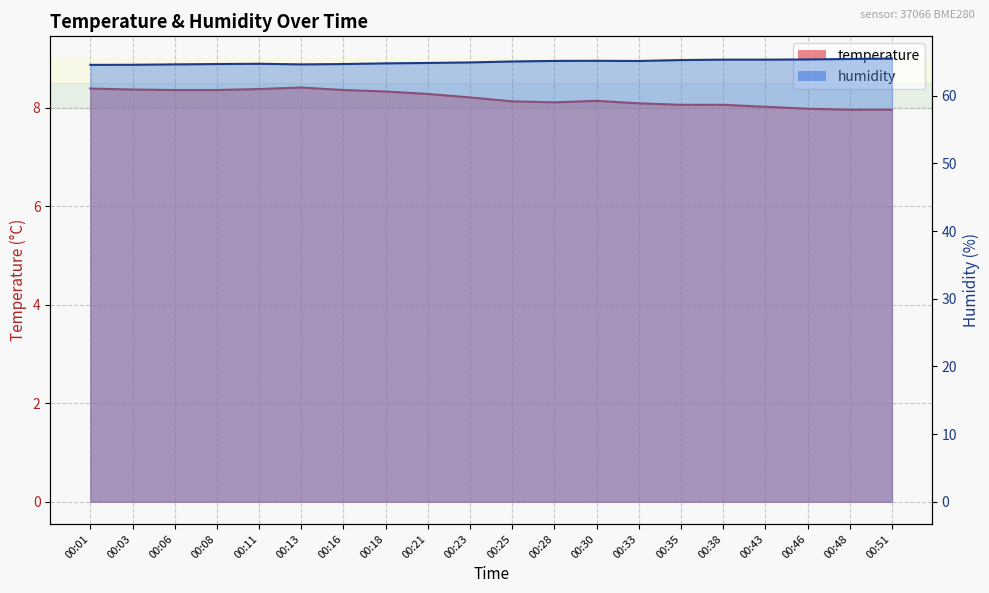

Is it true that temperature equals 4.5 at 00:13?

False